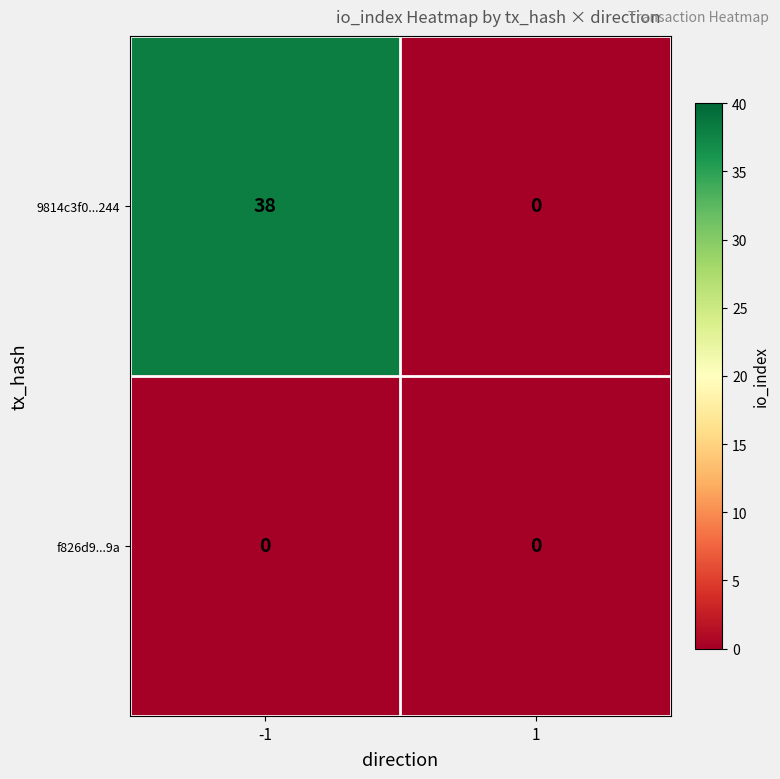

Which series has the largest range (max minus min)?

9814c3f0...244